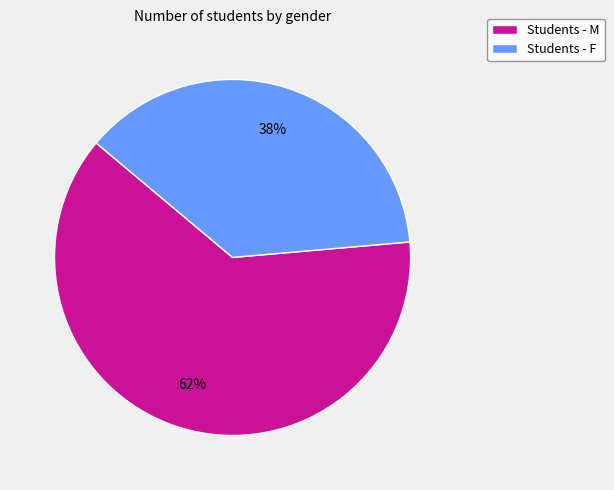

Rank the categories by value from lowest to highest.

Students - F, Students - M